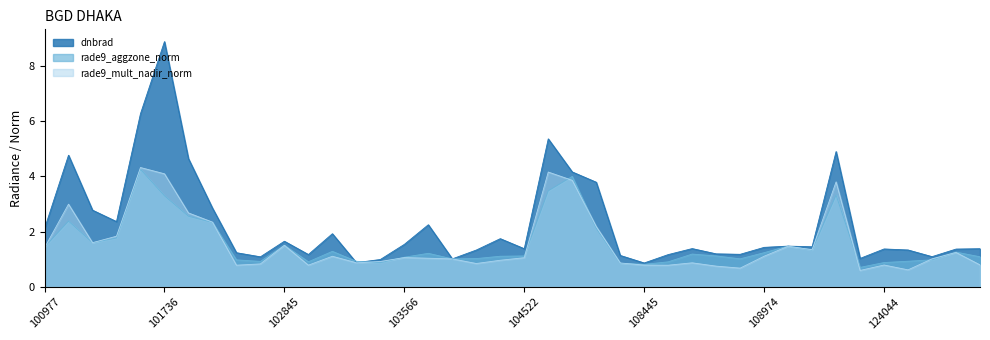

Does the chart have visible grid lines?

No